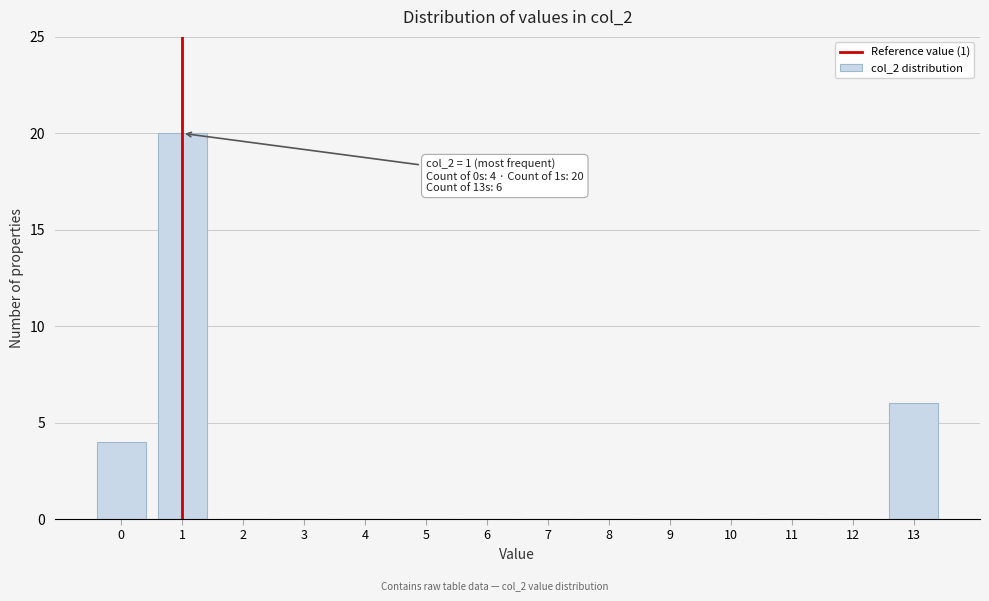

Reading left to right, transcribe all the data shown in this chart.

0=4	1=20	2=0	3=0	4=0	5=0	6=0	7=0	8=0	9=0	10=0	11=0	12=0	13=6